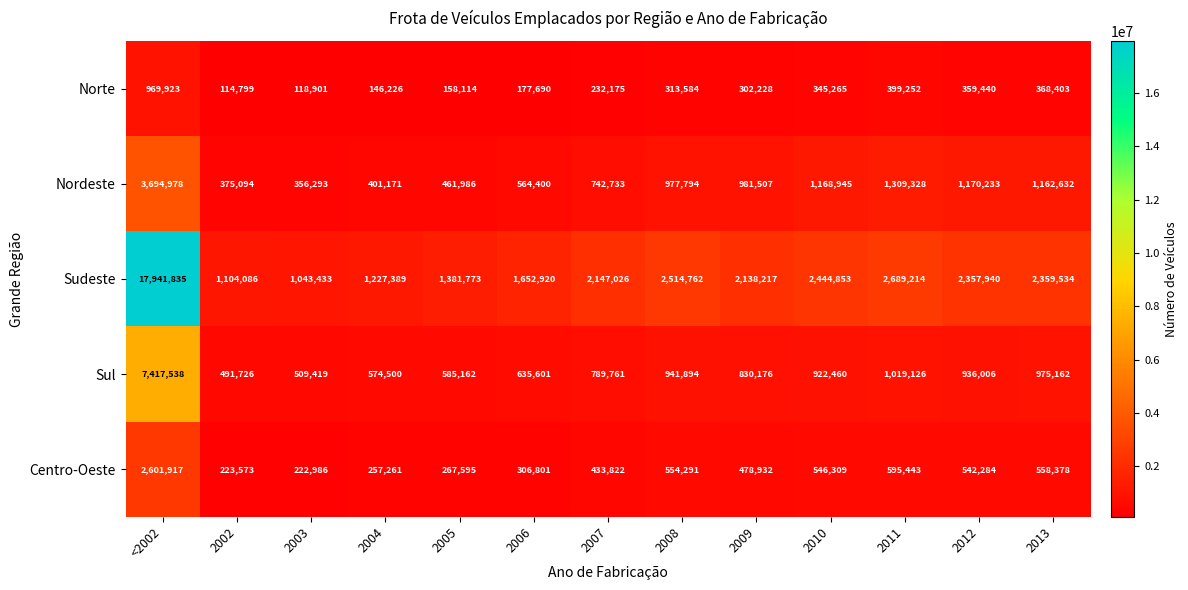

What is the sum of all Sudeste values?

41002982